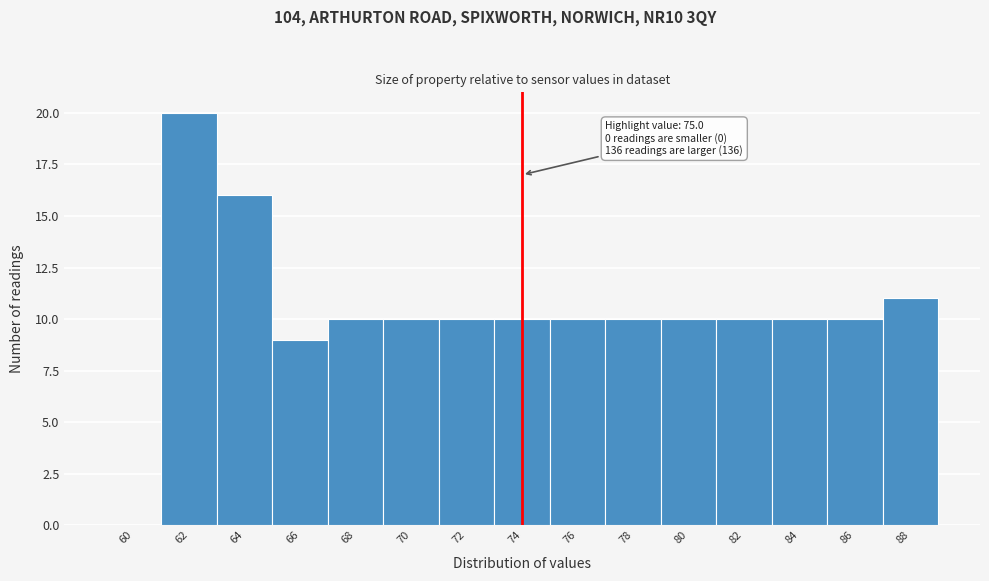

Reading left to right, list all the values displayed in this chart.

60=0	62=20	64=16	66=9	68=10	70=10	72=10	74=10	76=10	78=10	80=10	82=10	84=10	86=10	88=11